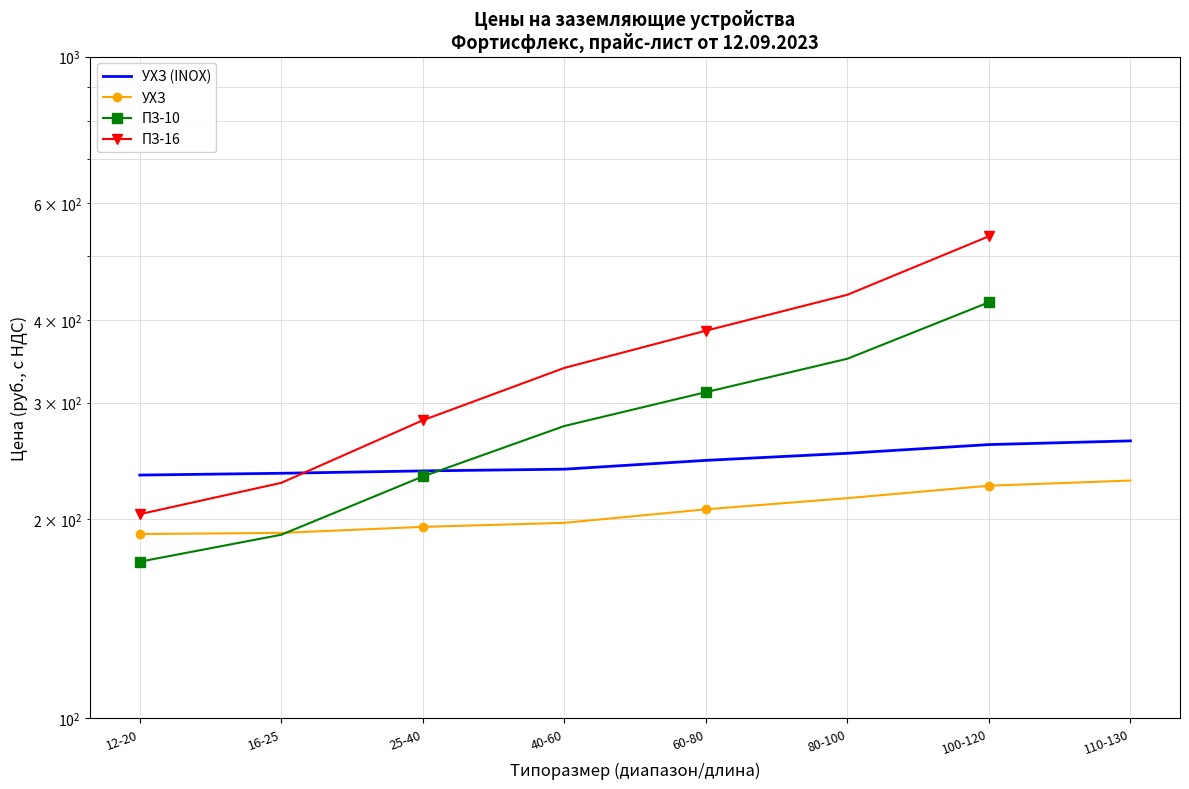

What position from the left is 40-60?

4